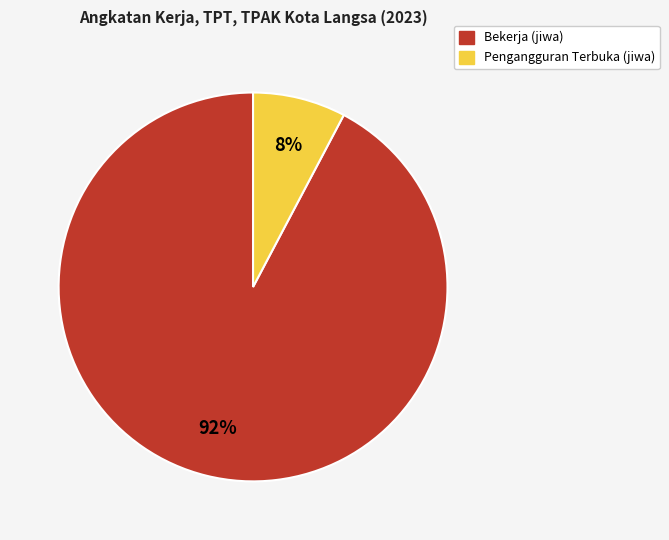

To the nearest percent, what is the average slice percentage?

50%